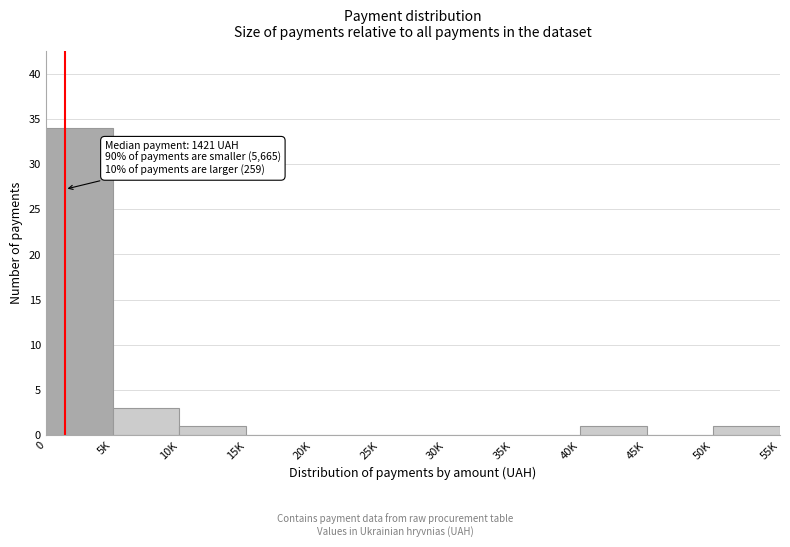

Reading right to left, transcribe all the data shown in this chart.

50K=1	45K=0	40K=1	35K=0	30K=0	25K=0	20K=0	15K=0	10K=1	5K=3	0=34